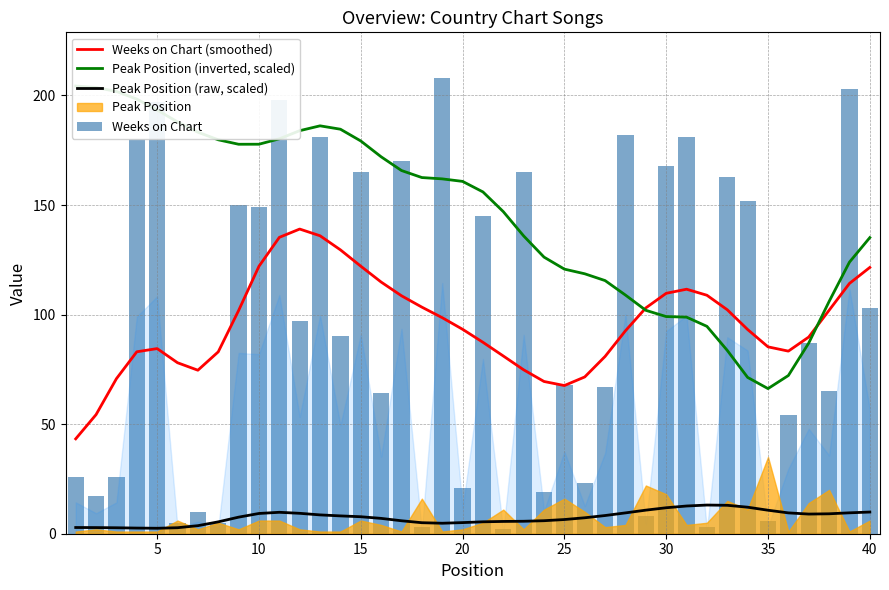

What is the highest value of the Peak Position (raw, scaled) series?

13.1